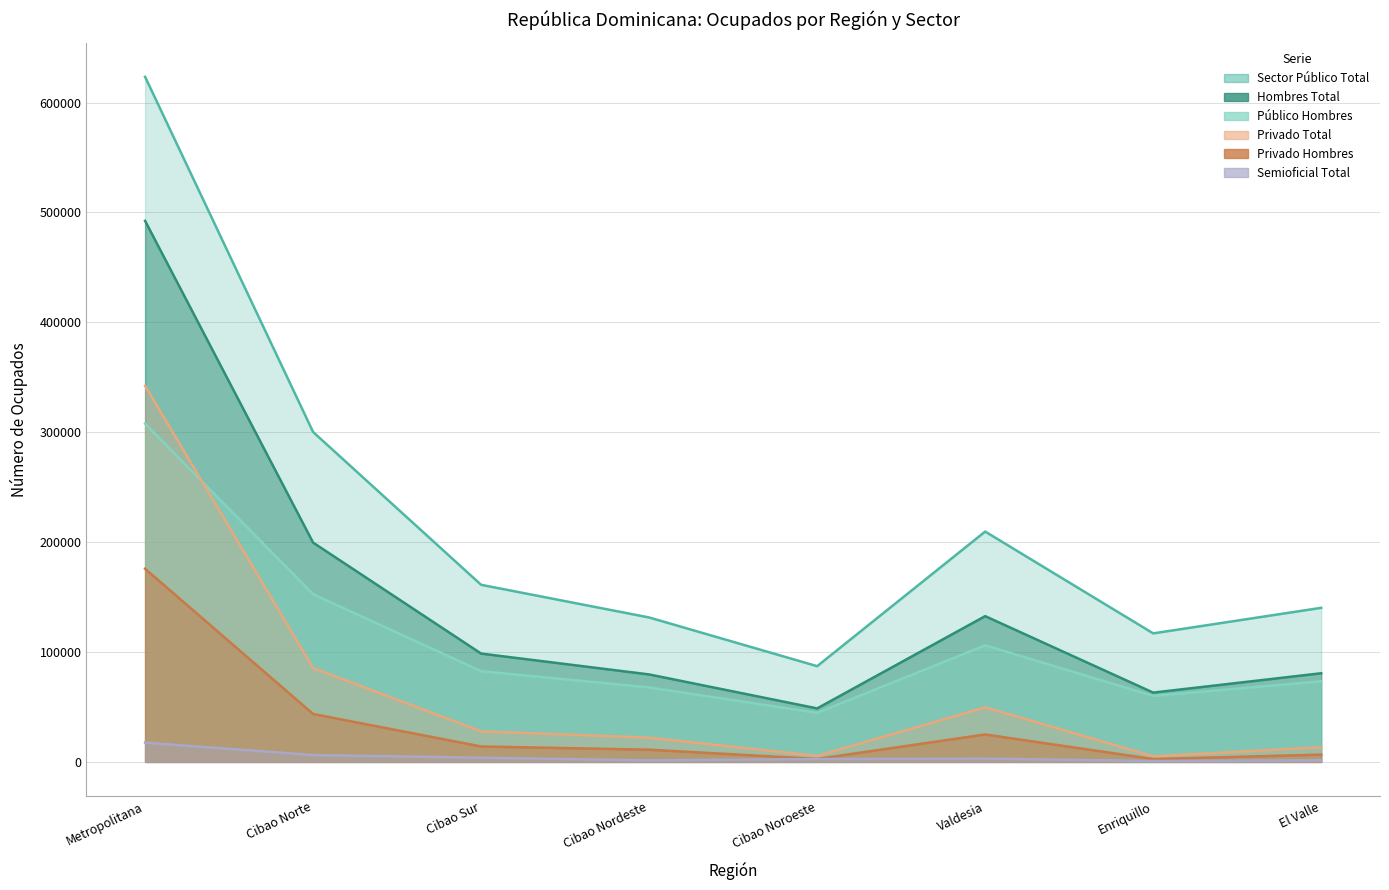

How many times do Público Hombres and Privado Total cross each other?

1